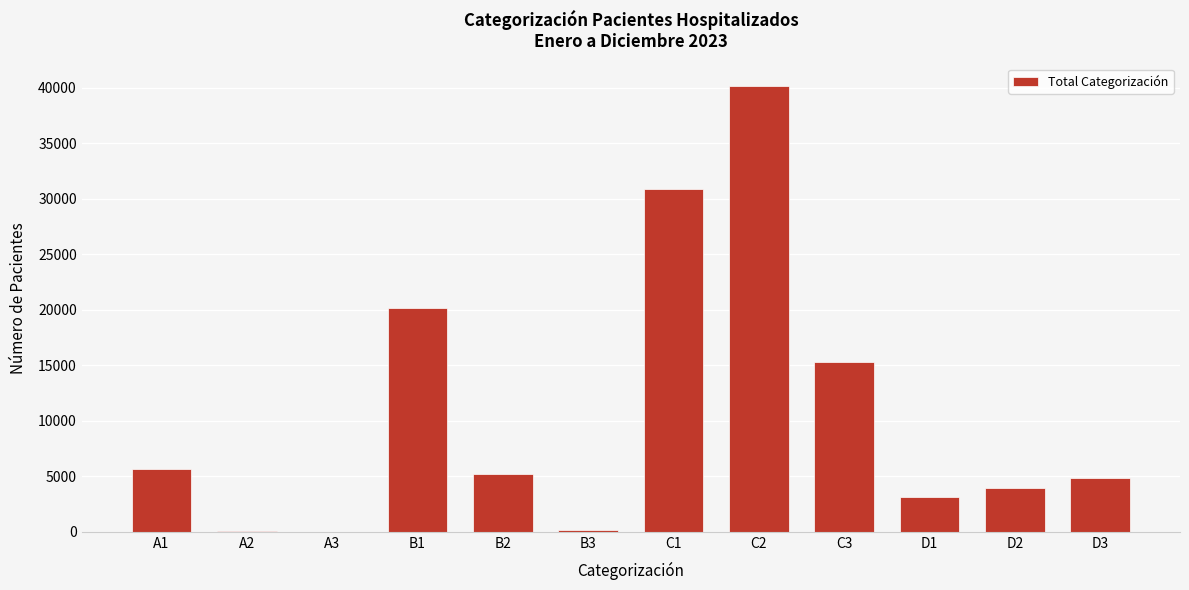

At which category does the chart reach its peak across all series?

C2